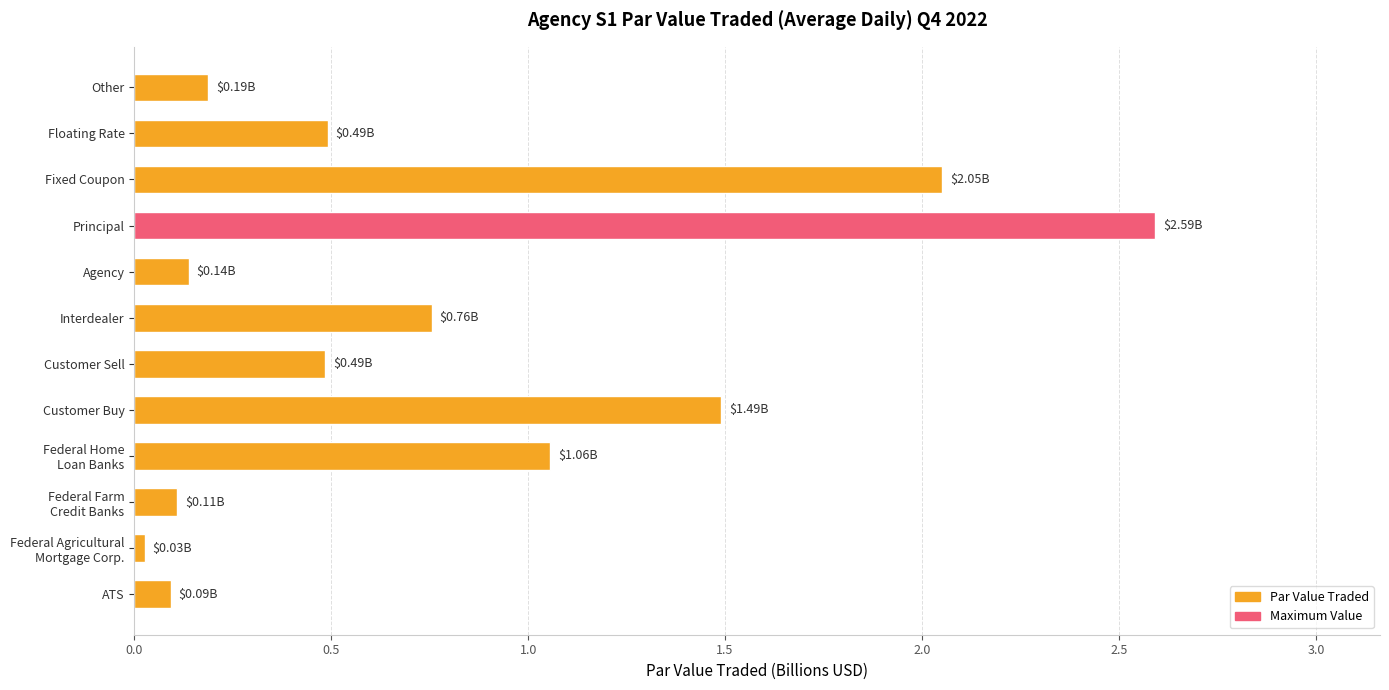

Which label corresponds to the smallest value in the chart?

Federal Agricultural
Mortgage Corp.